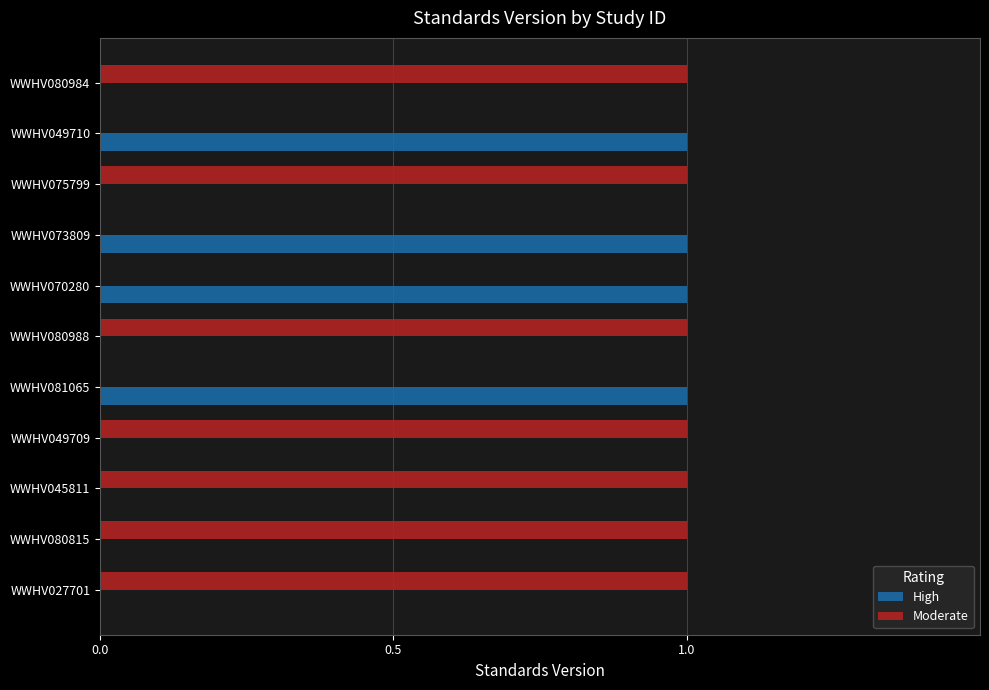

The Moderate series shows 1 at WWHV080984. True or false?

True